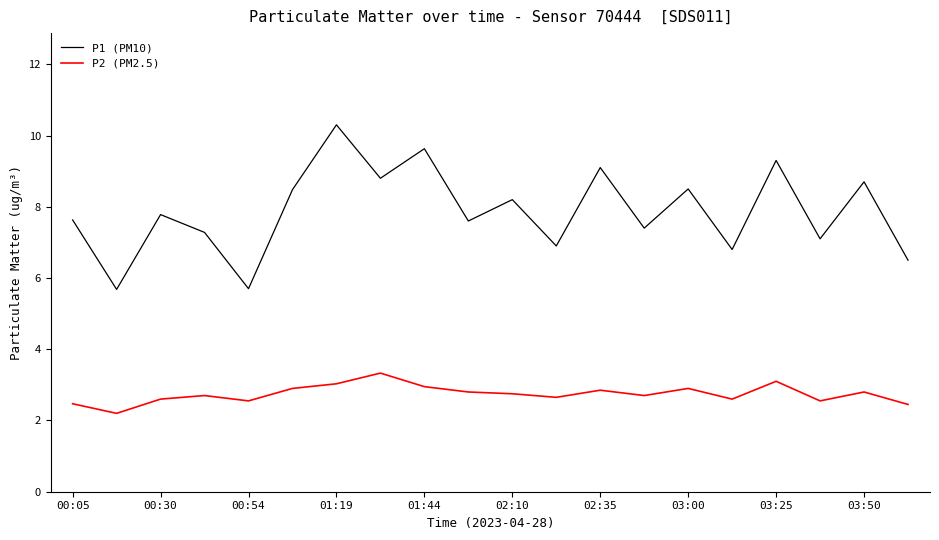

What is the difference between the maximum and second lowest values in the P2 (PM2.5) series?

0.9